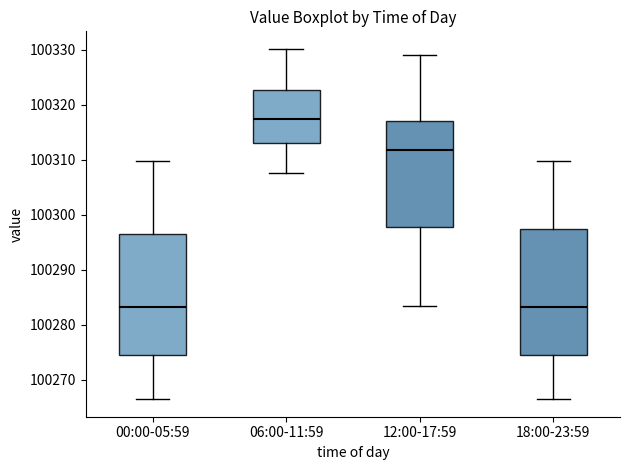

Where is the lower edge of the box for 00:00-05:59 on the y-axis? The values are not printed on the chart, so give them approximately, as read against the axis.

100275